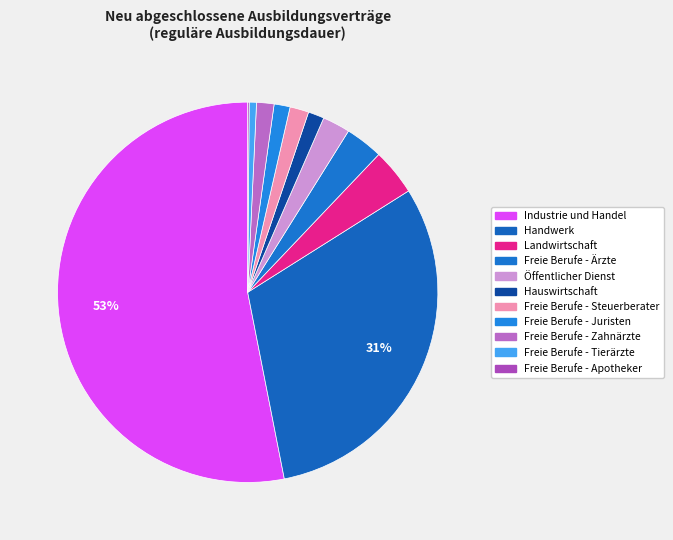

Which category has the smallest portion of the pie?

Freie Berufe - Apotheker